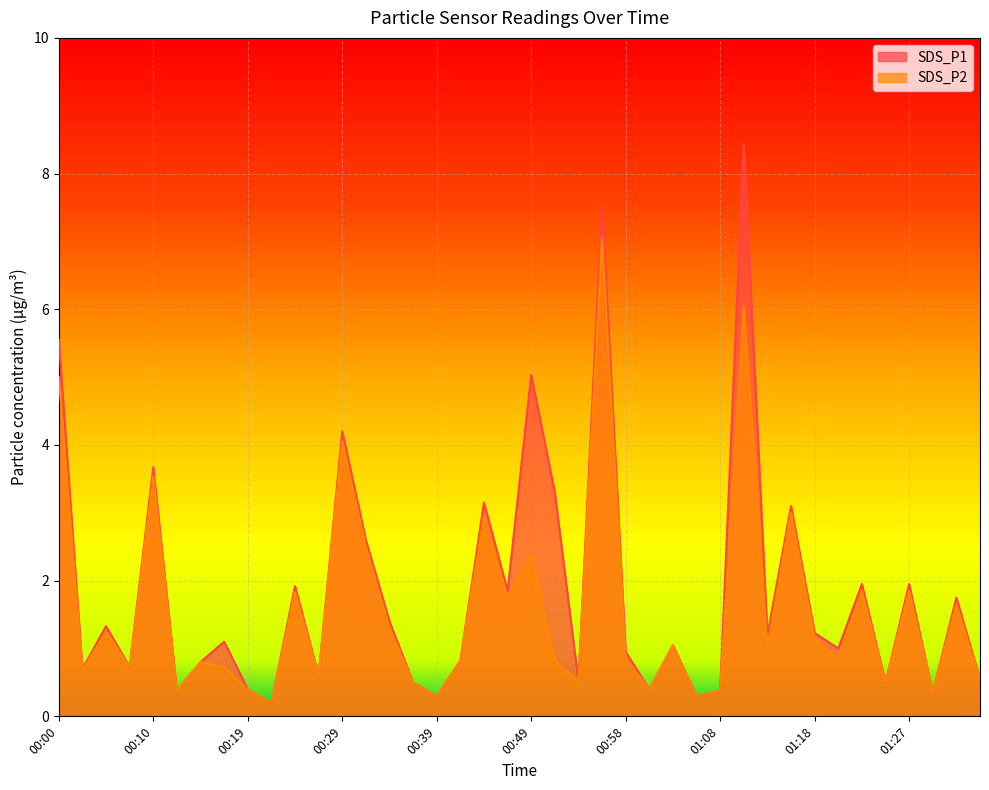

The value of SDS_P2 at 00:02 is 0.7. True or false?

True